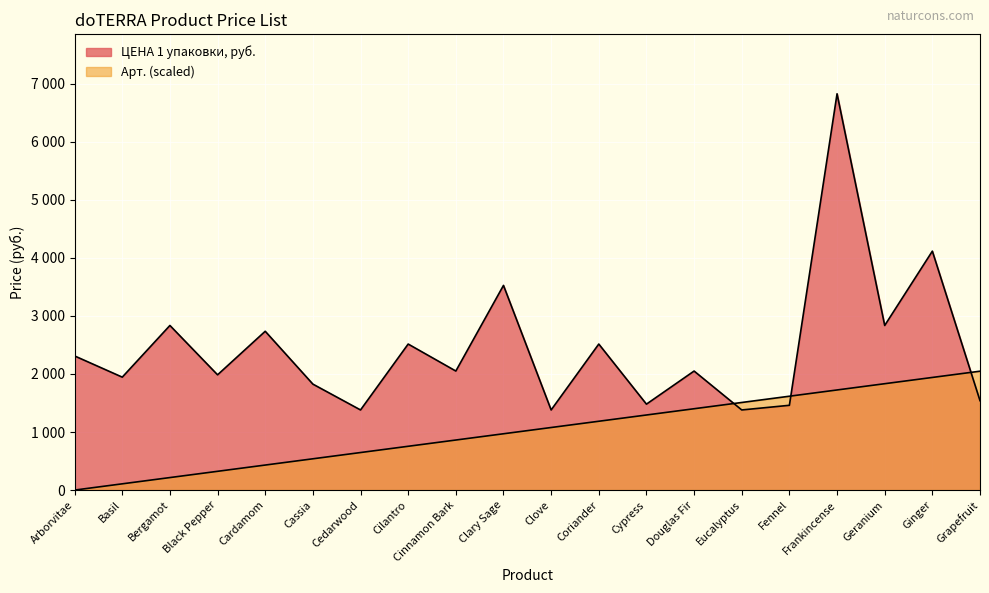

Rank the categories by ЦЕНА 1 упаковки, руб. value from highest to lowest.

Frankincense, Ginger, Clary Sage, Bergamot, Geranium, Cardamom, Cilantro, Coriander, Arborvitae, Cinnamon Bark, Douglas Fir, Black Pepper, Basil, Cassia, Grapefruit, Cypress, Fennel, Cedarwood, Clove, Eucalyptus